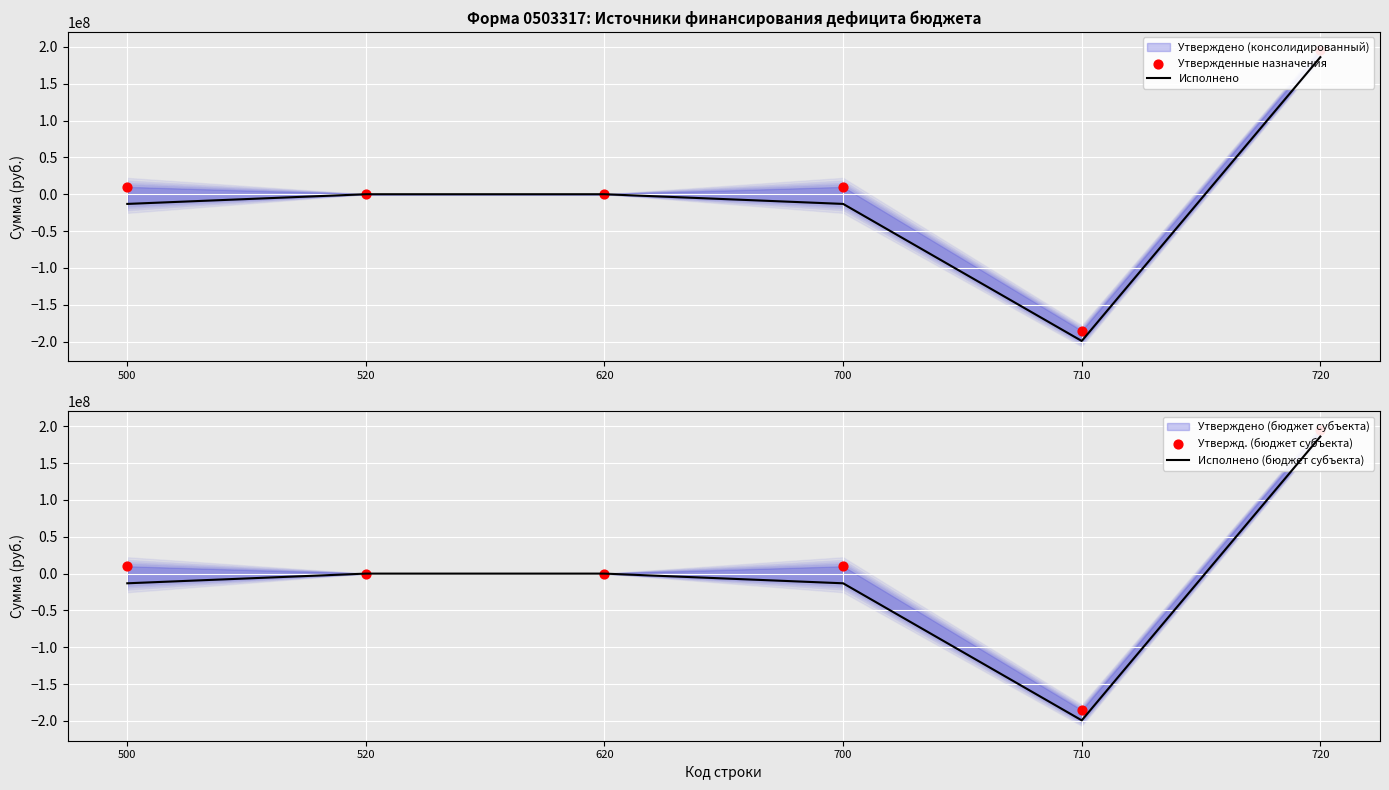

Is the value of Утвержденные назначения at 620 greater than the value of Исполнено (бюджет субъекта) at 520?

No